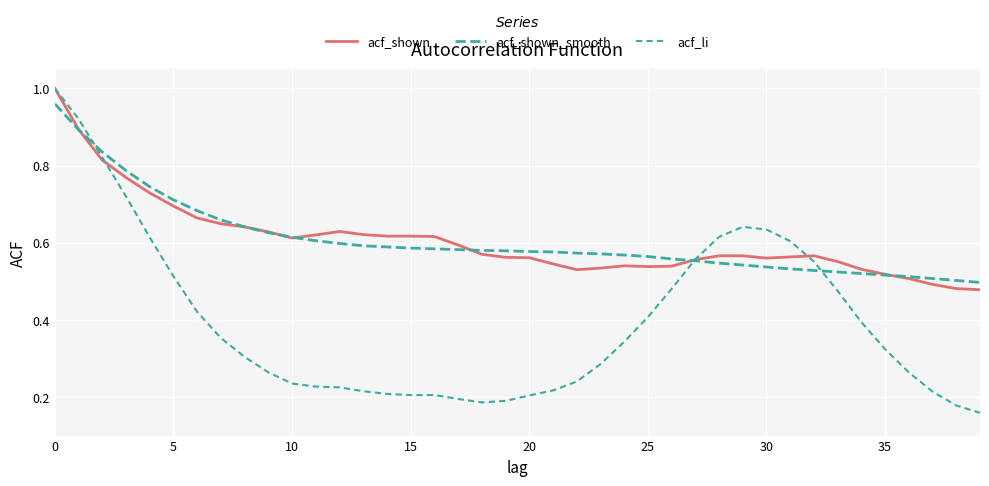

What is the label of the 11th point from the right?

29